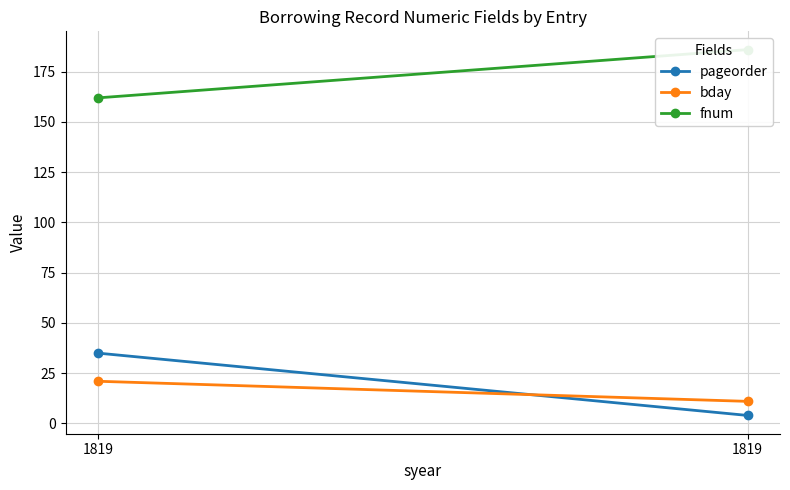

What are all the series names shown in the legend?

pageorder, bday, fnum